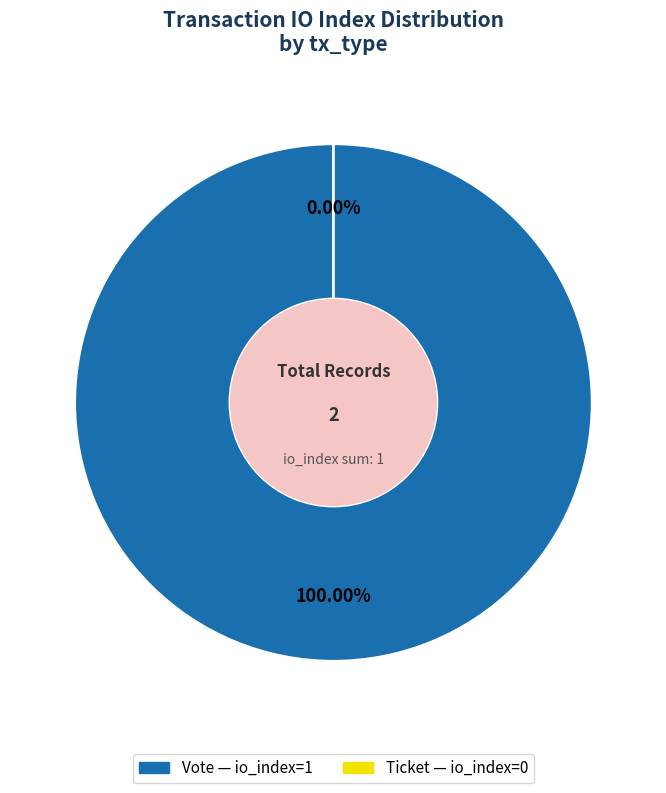

Which has a higher value, Ticket (io_index=0) or Vote (io_index=1)?

Vote (io_index=1)